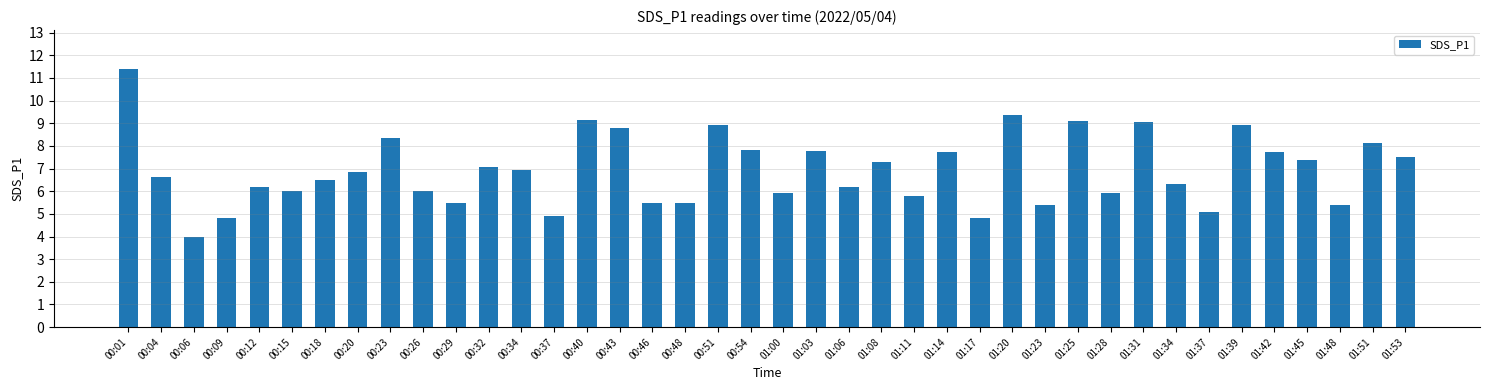

What is the change in value from 00:18 to 00:54?

+1.3